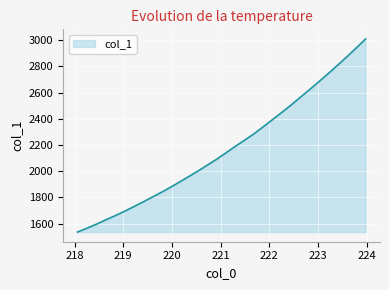

What is the maximum value shown in the chart?

3009.1